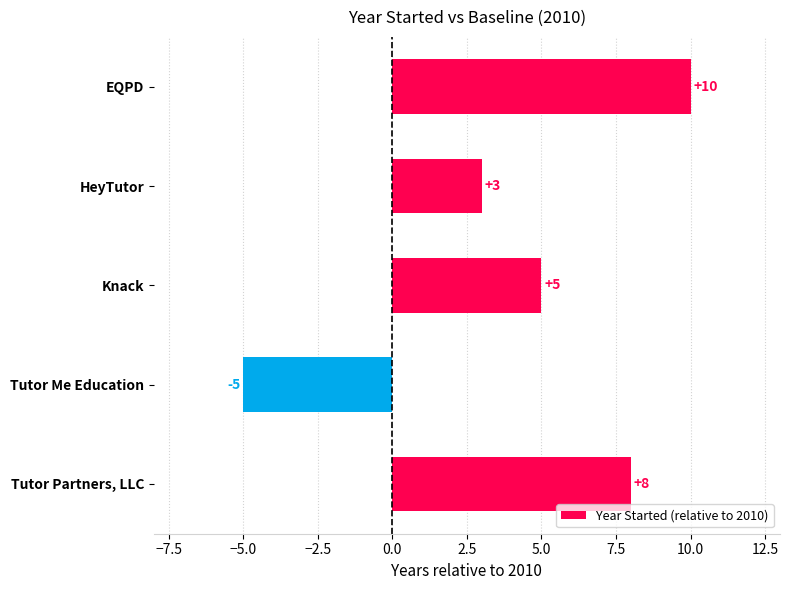

How many values are above zero?

4